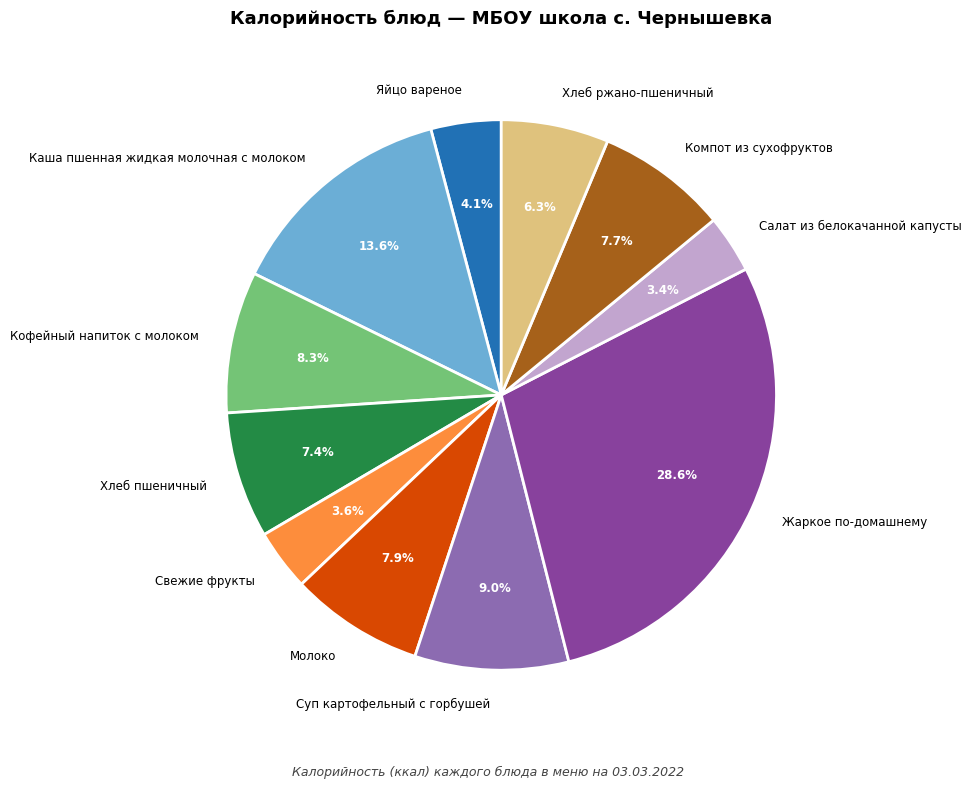

Between Хлеб пшеничный and Яйцо вареное, which is larger?

Хлеб пшеничный